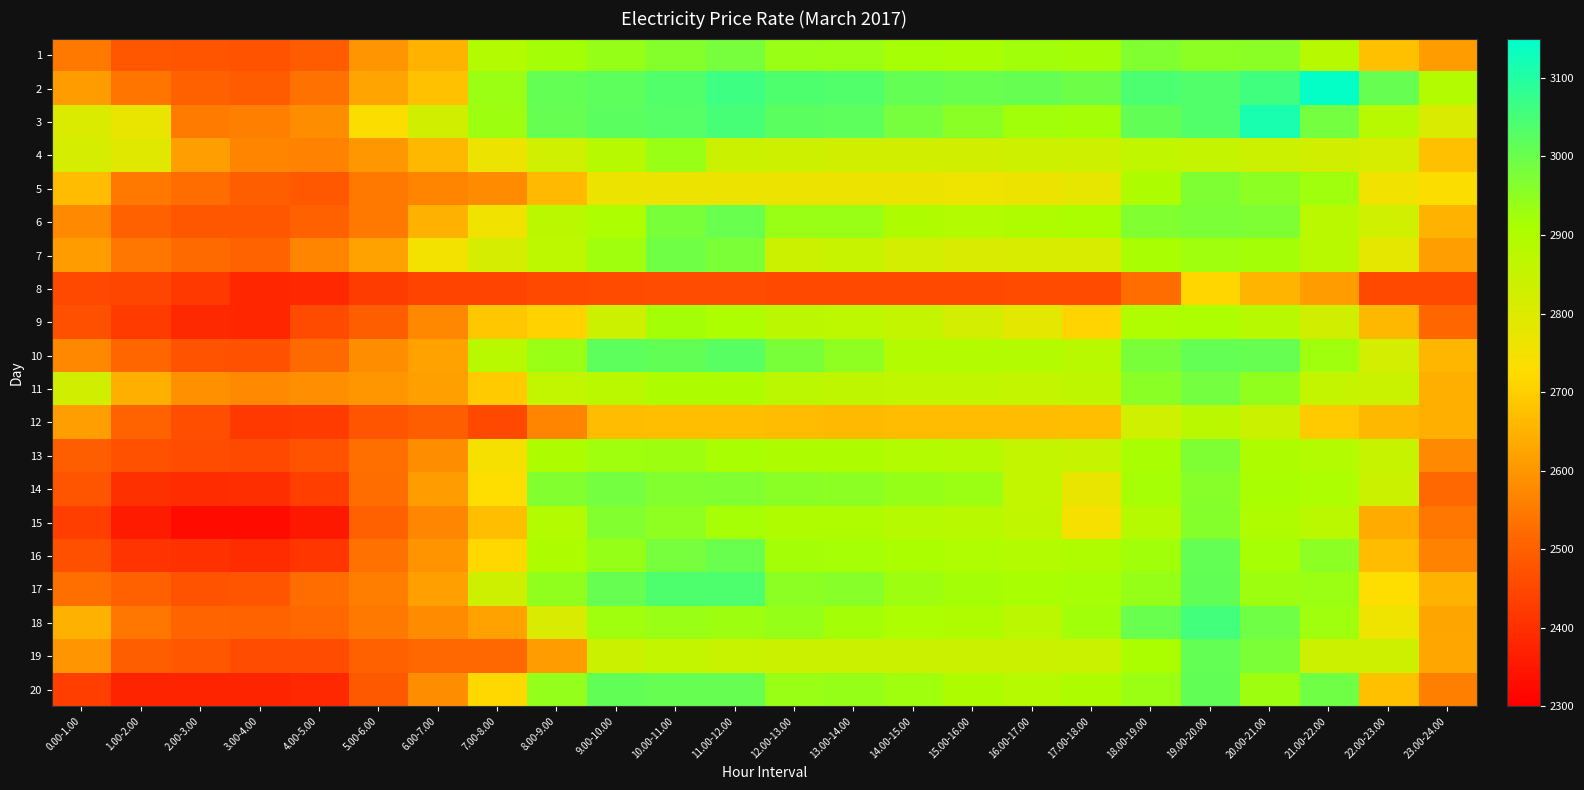

Reading right to left, list all the values displayed in this chart.

1: 23.00-24.00=2611.5	22.00-23.00=2672.5	21.00-22.00=2883.9	20.00-21.00=2954.3	19.00-20.00=2951.1	18.00-19.00=2967.8	17.00-18.00=2919.1	16.00-17.00=2921.2	15.00-16.00=2911.5	14.00-15.00=2916.9	13.00-14.00=2931.1	12.00-13.00=2935.0	11.00-12.00=2981.7	10.00-11.00=2963.2	9.00-10.00=2938.8	8.00-9.00=2920.5	7.00-8.00=2891.3	6.00-7.00=2651.7	5.00-6.00=2598.3	4.00-5.00=2494.4	3.00-4.00=2473.1	2.00-3.00=2479.3	1.00-2.00=2479.4	0.00-1.00=2548.4
2: 23.00-24.00=2893.0	22.00-23.00=3006.3	21.00-22.00=3141.5	20.00-21.00=3057.2	19.00-20.00=3036.7	18.00-19.00=3040.9	17.00-18.00=2994.8	16.00-17.00=3005.0	15.00-16.00=3002.7	14.00-15.00=3008.1	13.00-14.00=3035.5	12.00-13.00=3038.1	11.00-12.00=3062.8	10.00-11.00=3033.8	9.00-10.00=3019.2	8.00-9.00=3007.5	7.00-8.00=2931.3	6.00-7.00=2678.2	5.00-6.00=2622.7	4.00-5.00=2535.4	3.00-4.00=2495.7	2.00-3.00=2505.9	1.00-2.00=2539.6	0.00-1.00=2610.7
3: 23.00-24.00=2805.0	22.00-23.00=2883.5	21.00-22.00=2984.8	20.00-21.00=3114.7	19.00-20.00=3035.6	18.00-19.00=3010.6	17.00-18.00=2919.2	16.00-17.00=2922.8	15.00-16.00=2954.1	14.00-15.00=2983.8	13.00-14.00=3018.7	12.00-13.00=3022.2	11.00-12.00=3047.8	10.00-11.00=3029.0	9.00-10.00=3022.8	8.00-9.00=3005.8	7.00-8.00=2929.0	6.00-7.00=2826.7	5.00-6.00=2730.9	4.00-5.00=2585.4	3.00-4.00=2560.1	2.00-3.00=2550.4	1.00-2.00=2771.7	0.00-1.00=2804.4
4: 23.00-24.00=2671.9	22.00-23.00=2812.0	21.00-22.00=2826.4	20.00-21.00=2836.6	19.00-20.00=2851.4	18.00-19.00=2863.3	17.00-18.00=2832.0	16.00-17.00=2834.3	15.00-16.00=2826.9	14.00-15.00=2825.3	13.00-14.00=2827.8	12.00-13.00=2833.3	11.00-12.00=2839.8	10.00-11.00=2935.9	9.00-10.00=2881.3	8.00-9.00=2828.5	7.00-8.00=2764.4	6.00-7.00=2659.4	5.00-6.00=2603.0	4.00-5.00=2564.3	3.00-4.00=2566.8	2.00-3.00=2615.2	1.00-2.00=2790.6	0.00-1.00=2815.9
5: 23.00-24.00=2729.4	22.00-23.00=2753.8	21.00-22.00=2924.5	20.00-21.00=2953.5	19.00-20.00=2973.3	18.00-19.00=2901.9	17.00-18.00=2775.3	16.00-17.00=2767.2	15.00-16.00=2758.9	14.00-15.00=2761.8	13.00-14.00=2761.6	12.00-13.00=2762.8	11.00-12.00=2764.4	10.00-11.00=2764.2	9.00-10.00=2763.0	8.00-9.00=2663.2	7.00-8.00=2581.3	6.00-7.00=2566.8	5.00-6.00=2547.0	4.00-5.00=2485.0	3.00-4.00=2499.0	2.00-3.00=2528.6	1.00-2.00=2546.3	0.00-1.00=2667.1
6: 23.00-24.00=2649.0	22.00-23.00=2829.8	21.00-22.00=2876.4	20.00-21.00=2973.4	19.00-20.00=2975.5	18.00-19.00=2970.6	17.00-18.00=2908.3	16.00-17.00=2900.0	15.00-16.00=2889.3	14.00-15.00=2901.1	13.00-14.00=2934.8	12.00-13.00=2935.4	11.00-12.00=3003.4	10.00-11.00=2979.9	9.00-10.00=2906.5	8.00-9.00=2876.5	7.00-8.00=2752.3	6.00-7.00=2646.3	5.00-6.00=2546.5	4.00-5.00=2500.8	3.00-4.00=2479.6	2.00-3.00=2480.4	1.00-2.00=2505.5	0.00-1.00=2576.3
7: 23.00-24.00=2615.4	22.00-23.00=2779.2	21.00-22.00=2877.9	20.00-21.00=2917.9	19.00-20.00=2927.5	18.00-19.00=2914.0	17.00-18.00=2809.2	16.00-17.00=2808.9	15.00-16.00=2806.2	14.00-15.00=2818.1	13.00-14.00=2846.1	12.00-13.00=2837.1	11.00-12.00=2976.8	10.00-11.00=2991.4	9.00-10.00=2925.2	8.00-9.00=2868.5	7.00-8.00=2816.4	6.00-7.00=2750.6	5.00-6.00=2619.0	4.00-5.00=2568.6	3.00-4.00=2506.1	2.00-3.00=2520.7	1.00-2.00=2542.6	0.00-1.00=2609.2
8: 23.00-24.00=2451.1	22.00-23.00=2455.1	21.00-22.00=2610.0	20.00-21.00=2654.5	19.00-20.00=2713.8	18.00-19.00=2524.8	17.00-18.00=2457.9	16.00-17.00=2456.6	15.00-16.00=2455.6	14.00-15.00=2454.3	13.00-14.00=2454.9	12.00-13.00=2455.6	11.00-12.00=2460.2	10.00-11.00=2460.3	9.00-10.00=2457.2	8.00-9.00=2454.4	7.00-8.00=2441.1	6.00-7.00=2445.1	5.00-6.00=2426.6	4.00-5.00=2384.1	3.00-4.00=2380.8	2.00-3.00=2422.8	1.00-2.00=2446.6	0.00-1.00=2451.8
9: 23.00-24.00=2515.2	22.00-23.00=2659.6	21.00-22.00=2824.9	20.00-21.00=2881.9	19.00-20.00=2906.7	18.00-19.00=2897.5	17.00-18.00=2710.8	16.00-17.00=2782.6	15.00-16.00=2818.4	14.00-15.00=2857.7	13.00-14.00=2869.1	12.00-13.00=2873.3	11.00-12.00=2905.4	10.00-11.00=2918.2	9.00-10.00=2835.1	8.00-9.00=2705.6	7.00-8.00=2685.4	6.00-7.00=2575.0	5.00-6.00=2498.6	4.00-5.00=2457.7	3.00-4.00=2380.3	2.00-3.00=2387.0	1.00-2.00=2423.0	0.00-1.00=2468.4
10: 23.00-24.00=2655.9	22.00-23.00=2819.9	21.00-22.00=2924.9	20.00-21.00=3006.8	19.00-20.00=3010.0	18.00-19.00=2979.6	17.00-18.00=2880.8	16.00-17.00=2887.9	15.00-16.00=2887.9	14.00-15.00=2889.8	13.00-14.00=2950.4	12.00-13.00=2977.4	11.00-12.00=3024.1	10.00-11.00=3013.0	9.00-10.00=3018.1	8.00-9.00=2935.3	7.00-8.00=2880.9	6.00-7.00=2621.8	5.00-6.00=2585.2	4.00-5.00=2519.8	3.00-4.00=2472.2	2.00-3.00=2473.6	1.00-2.00=2513.7	0.00-1.00=2575.2
11: 23.00-24.00=2644.8	22.00-23.00=2842.1	21.00-22.00=2857.0	20.00-21.00=2946.5	19.00-20.00=2987.0	18.00-19.00=2956.1	17.00-18.00=2865.3	16.00-17.00=2857.6	15.00-16.00=2863.7	14.00-15.00=2862.8	13.00-14.00=2866.1	12.00-13.00=2871.8	11.00-12.00=2904.1	10.00-11.00=2902.0	9.00-10.00=2876.5	8.00-9.00=2859.8	7.00-8.00=2692.7	6.00-7.00=2615.6	5.00-6.00=2601.0	4.00-5.00=2585.6	3.00-4.00=2576.9	2.00-3.00=2591.8	1.00-2.00=2645.3	0.00-1.00=2827.5
12: 23.00-24.00=2644.4	22.00-23.00=2661.0	21.00-22.00=2694.4	20.00-21.00=2839.3	19.00-20.00=2874.5	18.00-19.00=2830.5	17.00-18.00=2669.8	16.00-17.00=2666.9	15.00-16.00=2667.6	14.00-15.00=2666.0	13.00-14.00=2665.1	12.00-13.00=2666.9	11.00-12.00=2668.6	10.00-11.00=2668.8	9.00-10.00=2667.0	8.00-9.00=2566.9	7.00-8.00=2451.5	6.00-7.00=2499.1	5.00-6.00=2478.7	4.00-5.00=2424.6	3.00-4.00=2420.0	2.00-3.00=2466.0	1.00-2.00=2507.5	0.00-1.00=2613.4
13: 23.00-24.00=2577.9	22.00-23.00=2849.0	21.00-22.00=2892.2	20.00-21.00=2902.2	19.00-20.00=2971.4	18.00-19.00=2911.2	17.00-18.00=2847.9	16.00-17.00=2854.9	15.00-16.00=2886.0	14.00-15.00=2893.8	13.00-14.00=2902.3	12.00-13.00=2904.2	11.00-12.00=2913.3	10.00-11.00=2928.3	9.00-10.00=2927.3	8.00-9.00=2901.7	7.00-8.00=2745.0	6.00-7.00=2585.2	5.00-6.00=2531.5	4.00-5.00=2474.8	3.00-4.00=2449.5	2.00-3.00=2460.0	1.00-2.00=2469.4	0.00-1.00=2496.8
14: 23.00-24.00=2515.8	22.00-23.00=2839.9	21.00-22.00=2906.3	20.00-21.00=2912.9	19.00-20.00=2960.4	18.00-19.00=2915.2	17.00-18.00=2773.6	16.00-17.00=2860.5	15.00-16.00=2930.9	14.00-15.00=2939.4	13.00-14.00=2951.9	12.00-13.00=2954.8	11.00-12.00=2968.6	10.00-11.00=2966.3	9.00-10.00=2985.3	8.00-9.00=2965.0	7.00-8.00=2727.0	6.00-7.00=2610.3	5.00-6.00=2528.6	4.00-5.00=2431.7	3.00-4.00=2398.0	2.00-3.00=2394.0	1.00-2.00=2400.6	0.00-1.00=2478.2
15: 23.00-24.00=2543.3	22.00-23.00=2636.7	21.00-22.00=2875.9	20.00-21.00=2899.0	19.00-20.00=2961.6	18.00-19.00=2886.1	17.00-18.00=2742.4	16.00-17.00=2863.6	15.00-16.00=2878.4	14.00-15.00=2886.1	13.00-14.00=2899.8	12.00-13.00=2900.0	11.00-12.00=2916.8	10.00-11.00=2950.5	9.00-10.00=2967.1	8.00-9.00=2890.0	7.00-8.00=2669.2	6.00-7.00=2572.2	5.00-6.00=2503.5	4.00-5.00=2350.9	3.00-4.00=2324.5	2.00-3.00=2323.5	1.00-2.00=2359.1	0.00-1.00=2430.2
16: 23.00-24.00=2564.4	22.00-23.00=2667.3	21.00-22.00=2953.4	20.00-21.00=2914.5	19.00-20.00=3008.8	18.00-19.00=2921.3	17.00-18.00=2900.6	16.00-17.00=2888.6	15.00-16.00=2897.0	14.00-15.00=2908.6	13.00-14.00=2916.5	12.00-13.00=2917.8	11.00-12.00=3003.1	10.00-11.00=2983.0	9.00-10.00=2937.9	8.00-9.00=2903.7	7.00-8.00=2716.1	6.00-7.00=2592.9	5.00-6.00=2535.6	4.00-5.00=2413.8	3.00-4.00=2394.4	2.00-3.00=2403.2	1.00-2.00=2409.6	0.00-1.00=2468.9
17: 23.00-24.00=2651.6	22.00-23.00=2728.2	21.00-22.00=2932.9	20.00-21.00=2927.7	19.00-20.00=3011.9	18.00-19.00=2940.2	17.00-18.00=2915.4	16.00-17.00=2911.1	15.00-16.00=2920.1	14.00-15.00=2930.2	13.00-14.00=2959.8	12.00-13.00=2951.4	11.00-12.00=3039.8	10.00-11.00=3038.2	9.00-10.00=3007.2	8.00-9.00=2944.7	7.00-8.00=2831.3	6.00-7.00=2618.2	5.00-6.00=2556.7	4.00-5.00=2525.3	3.00-4.00=2478.5	2.00-3.00=2473.4	1.00-2.00=2504.7	0.00-1.00=2530.3
18: 23.00-24.00=2625.9	22.00-23.00=2759.9	21.00-22.00=2925.7	20.00-21.00=2991.5	19.00-20.00=3056.2	18.00-19.00=3002.6	17.00-18.00=2921.1	16.00-17.00=2874.4	15.00-16.00=2901.0	14.00-15.00=2904.3	13.00-14.00=2920.0	12.00-13.00=2939.7	11.00-12.00=2930.8	10.00-11.00=2936.5	9.00-10.00=2924.5	8.00-9.00=2805.0	7.00-8.00=2620.3	6.00-7.00=2579.3	5.00-6.00=2546.4	4.00-5.00=2519.1	3.00-4.00=2507.7	2.00-3.00=2511.2	1.00-2.00=2544.0	0.00-1.00=2647.5
19: 23.00-24.00=2631.5	22.00-23.00=2832.4	21.00-22.00=2837.8	20.00-21.00=2974.3	19.00-20.00=3010.1	18.00-19.00=2908.6	17.00-18.00=2843.4	16.00-17.00=2840.9	15.00-16.00=2838.4	14.00-15.00=2838.5	13.00-14.00=2839.1	12.00-13.00=2840.6	11.00-12.00=2846.5	10.00-11.00=2855.7	9.00-10.00=2841.0	8.00-9.00=2610.9	7.00-8.00=2518.6	6.00-7.00=2517.0	5.00-6.00=2504.3	4.00-5.00=2462.2	3.00-4.00=2462.1	2.00-3.00=2480.1	1.00-2.00=2497.2	0.00-1.00=2595.5
20: 23.00-24.00=2559.1	22.00-23.00=2672.7	21.00-22.00=2992.0	20.00-21.00=2929.1	19.00-20.00=3013.3	18.00-19.00=2931.4	17.00-18.00=2901.6	16.00-17.00=2887.2	15.00-16.00=2901.8	14.00-15.00=2925.0	13.00-14.00=2939.4	12.00-13.00=2936.8	11.00-12.00=3005.4	10.00-11.00=3006.1	9.00-10.00=3011.4	8.00-9.00=2941.9	7.00-8.00=2717.1	6.00-7.00=2583.9	5.00-6.00=2487.9	4.00-5.00=2384.4	3.00-4.00=2378.0	2.00-3.00=2377.7	1.00-2.00=2378.3	0.00-1.00=2431.9